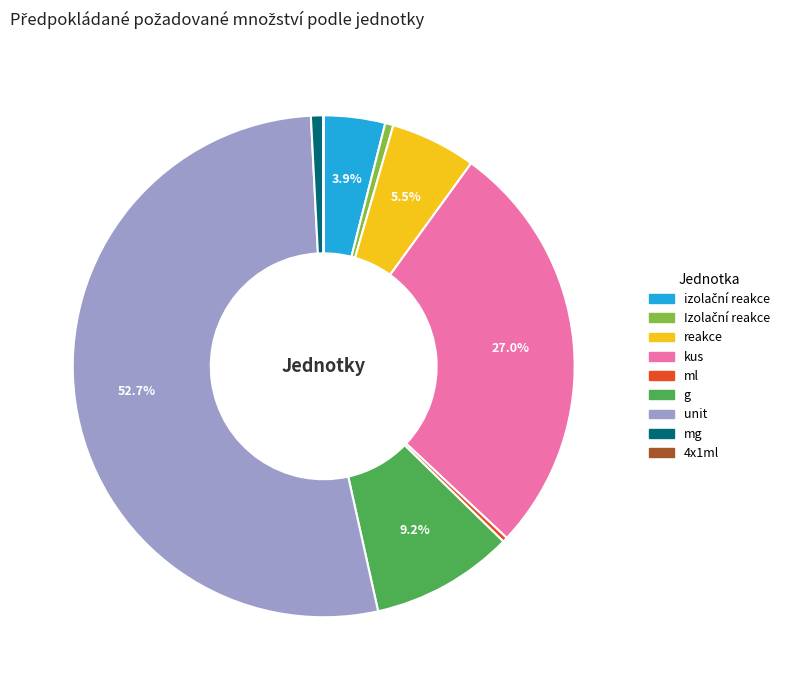

Which slice is the largest?

unit